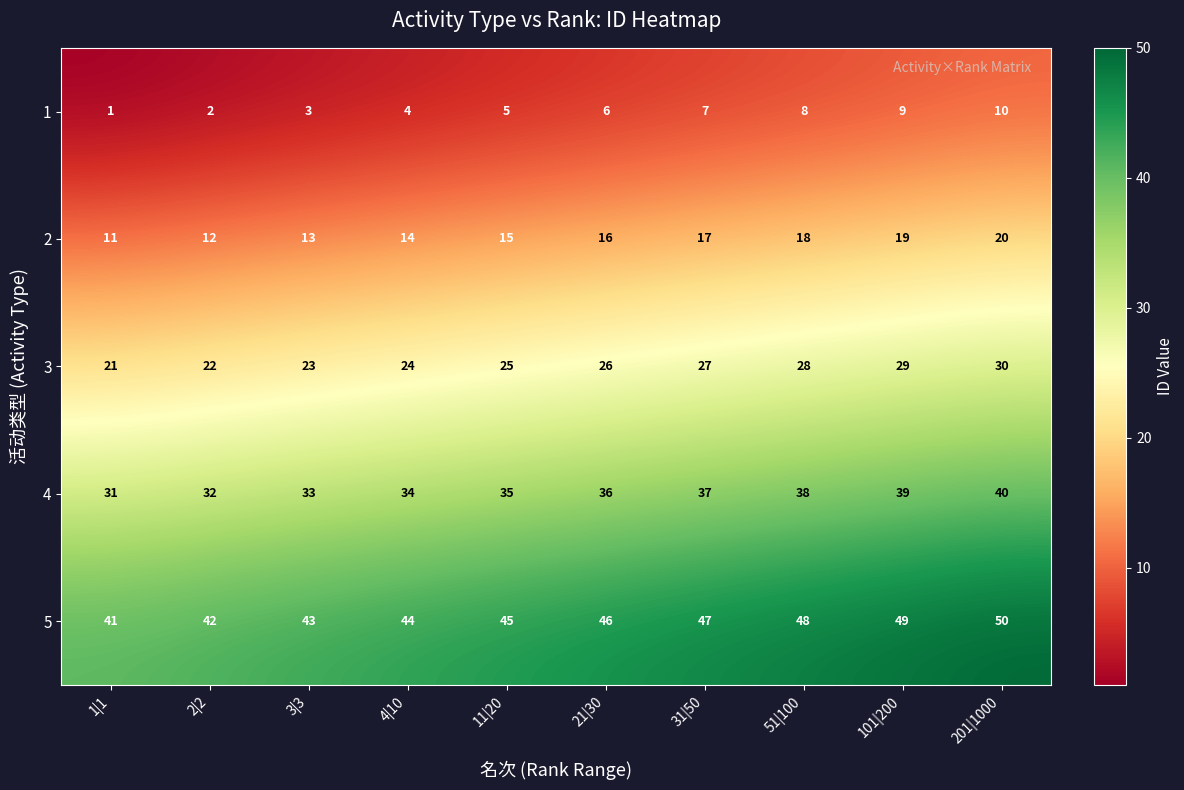

What is the sum of the 3 values at 2|2 and 3|3?

45